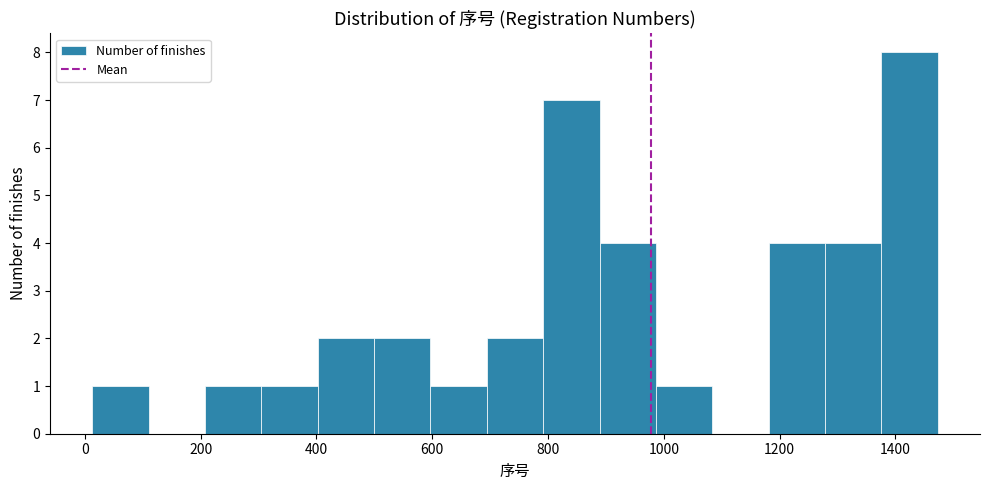

Reading left to right, transcribe this chart: for each bar, give the range it covers on the x-axis and its height. Neither the bar edges nor the heights are printed on the chart, so give them approximately, as read against the axes.

20 to 120: 1
120 to 200: 0
200 to 300: 1
300 to 400: 1
400 to 500: 2
500 to 600: 2
600 to 700: 1
700 to 800: 2
800 to 880: 7
880 to 980: 4
980 to 1080: 1
1080 to 1180: 0
1180 to 1280: 4
1280 to 1380: 4
1380 to 1480: 8